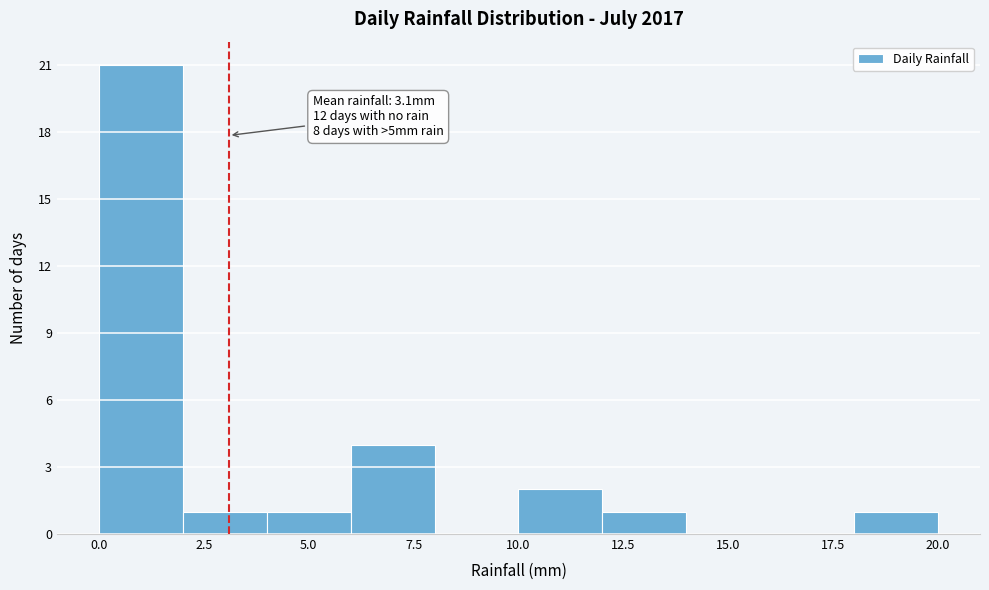

Over which range of the x-axis is the bar tallest?

0 to 2